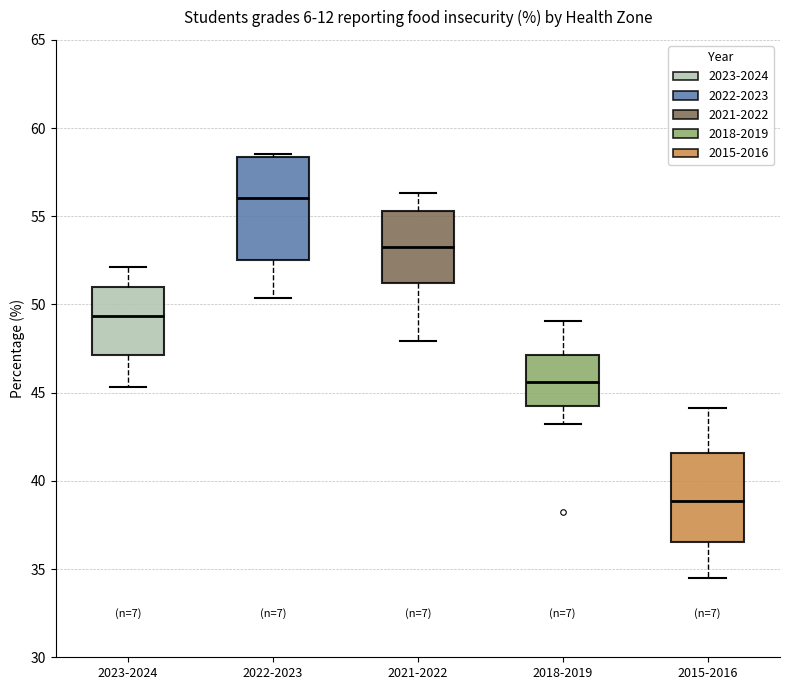

Which box has the lowest median line?

2015-2016